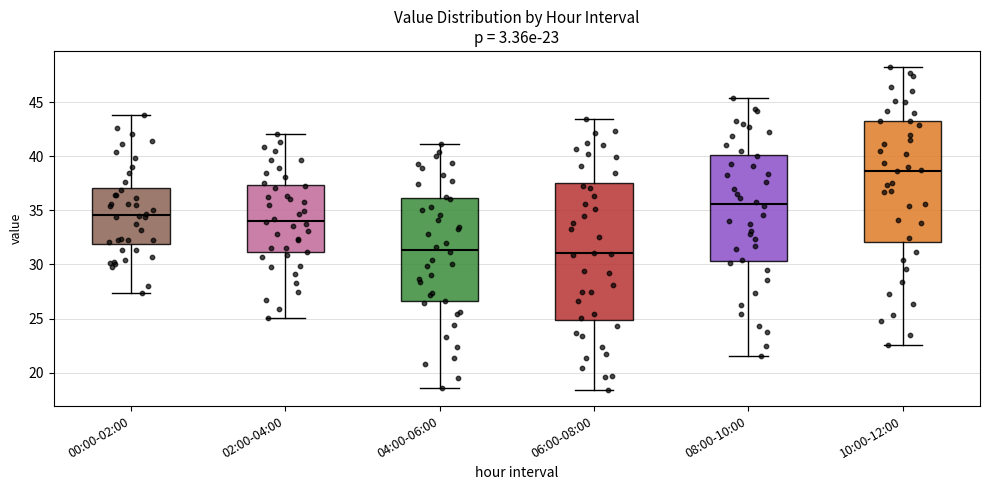

Which box is the tallest, from its lower edge to its upper edge?

06:00-08:00